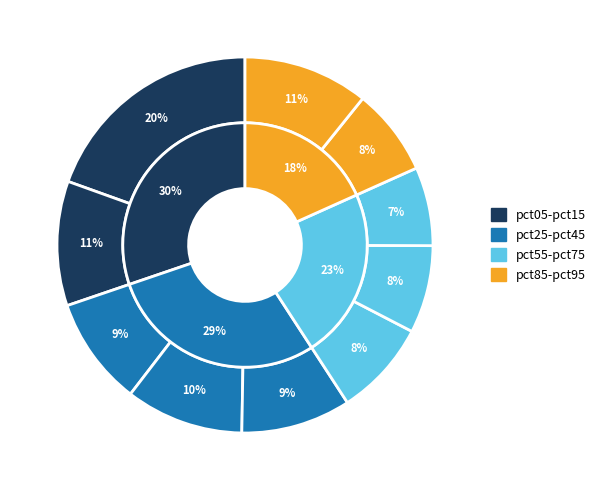

Count the number of slices in the pie.

10